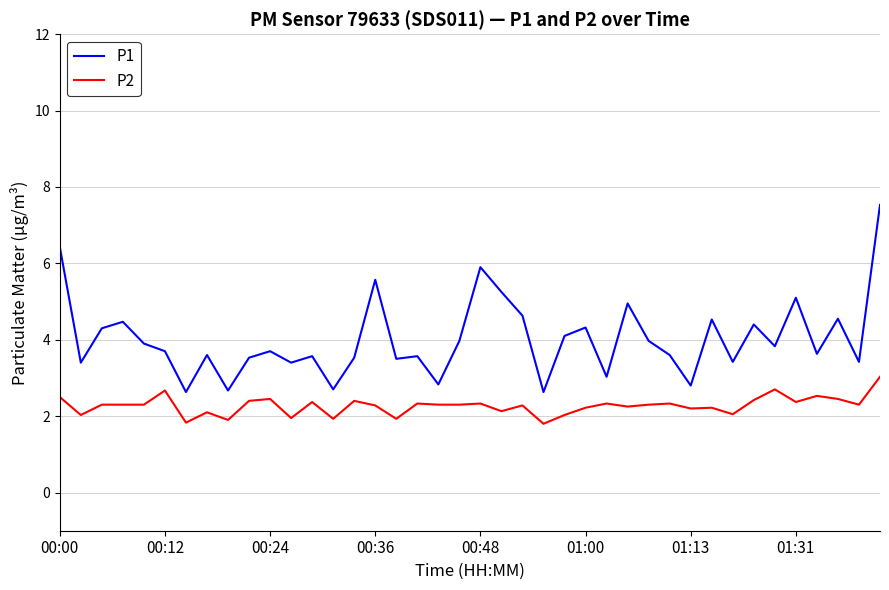

What is the difference between the maximum and minimum values in the P2 series?

1.2